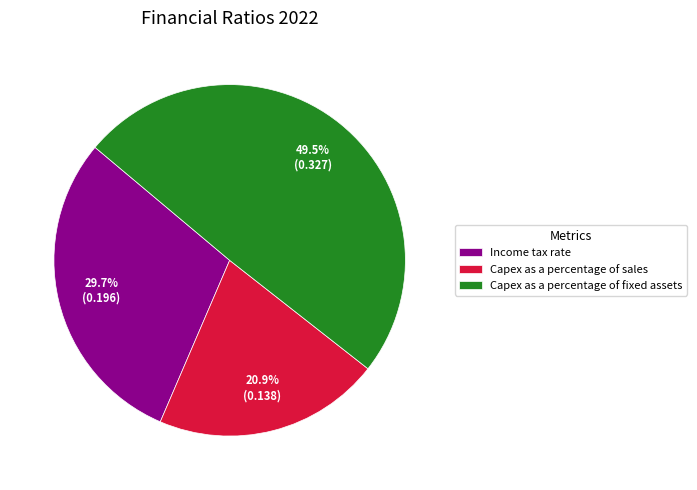

Count the number of slices in the pie.

3